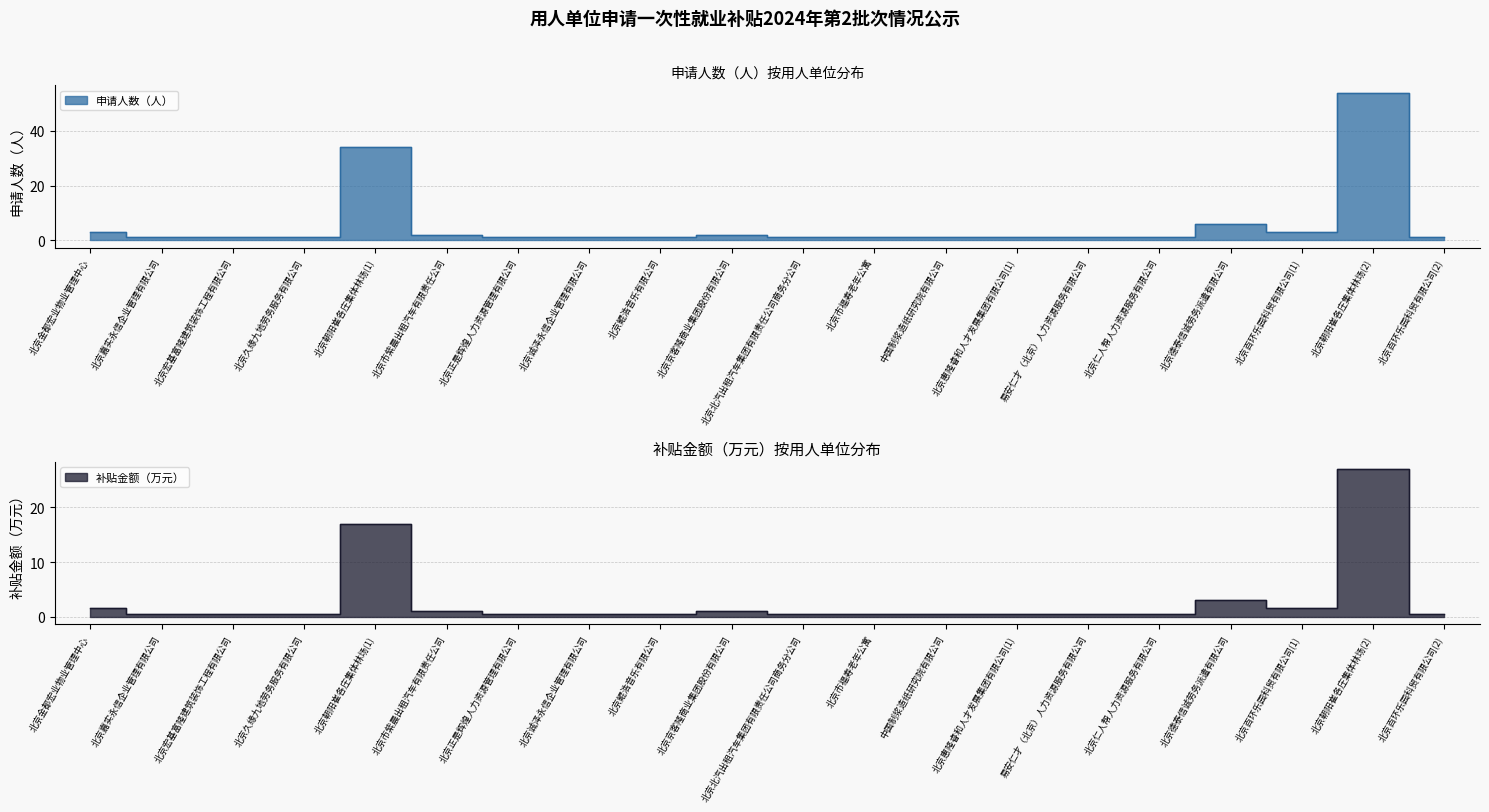

True or false: 补贴金额（万元） and 申请人数（人） cross at least once.

False